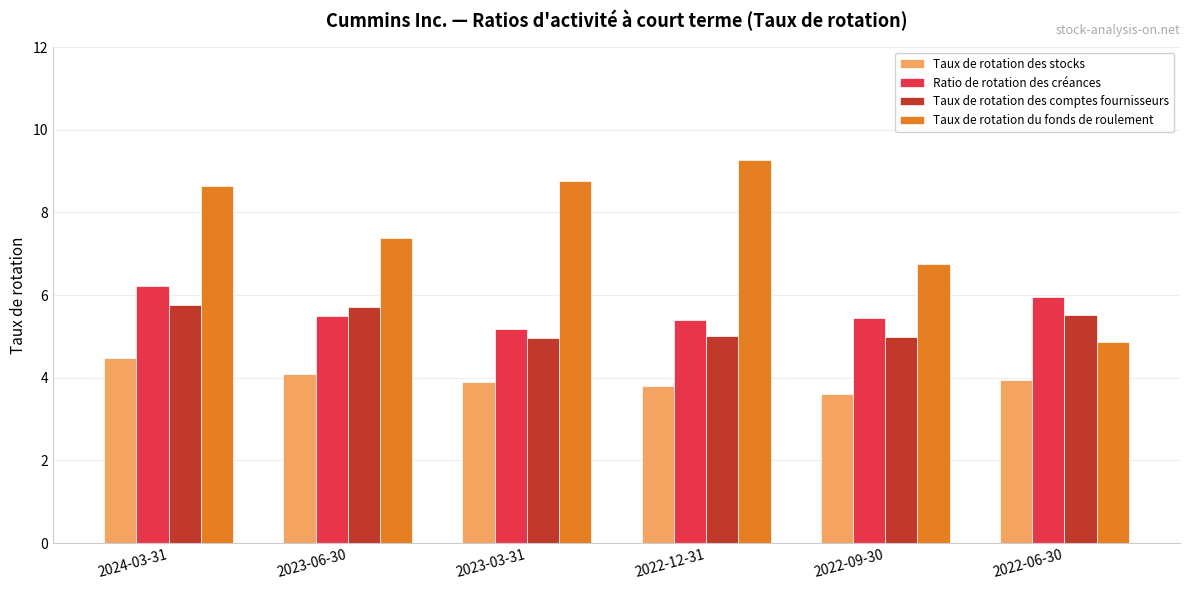

Reading right to left, list all the values displayed in this chart.

Taux de rotation des stocks: 4.0	3.6	3.8	3.9	4.1	4.5
Ratio de rotation des créances: 6.0	5.5	5.4	5.2	5.5	6.2
Taux de rotation des comptes fournisseurs: 5.5	5.0	5.0	5.0	5.7	5.8
Taux de rotation du fonds de roulement: 4.9	6.8	9.3	8.8	7.4	8.7